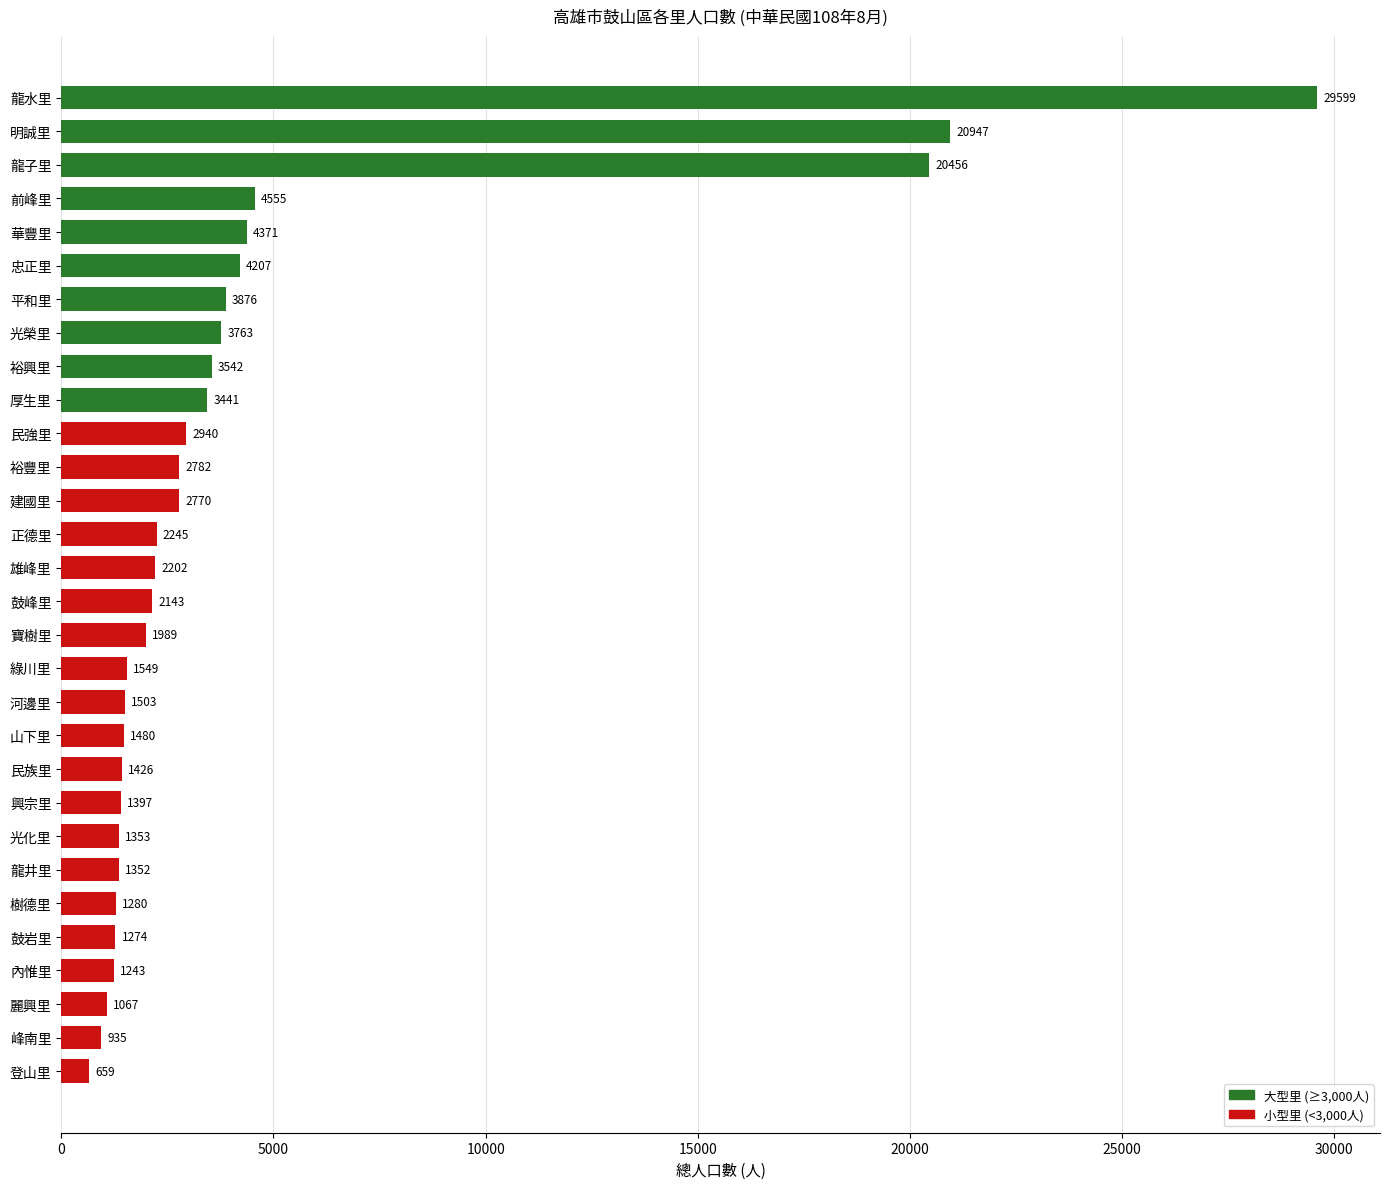

Read the value at 華豐里, to the nearest 100.

4400